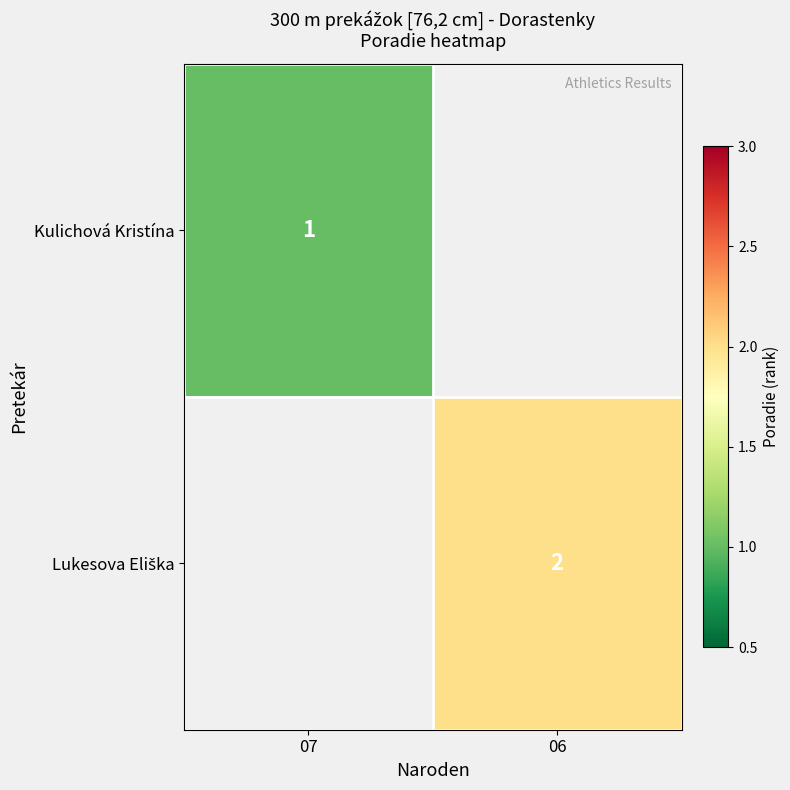

What is the minimum value shown in the chart?

1.0